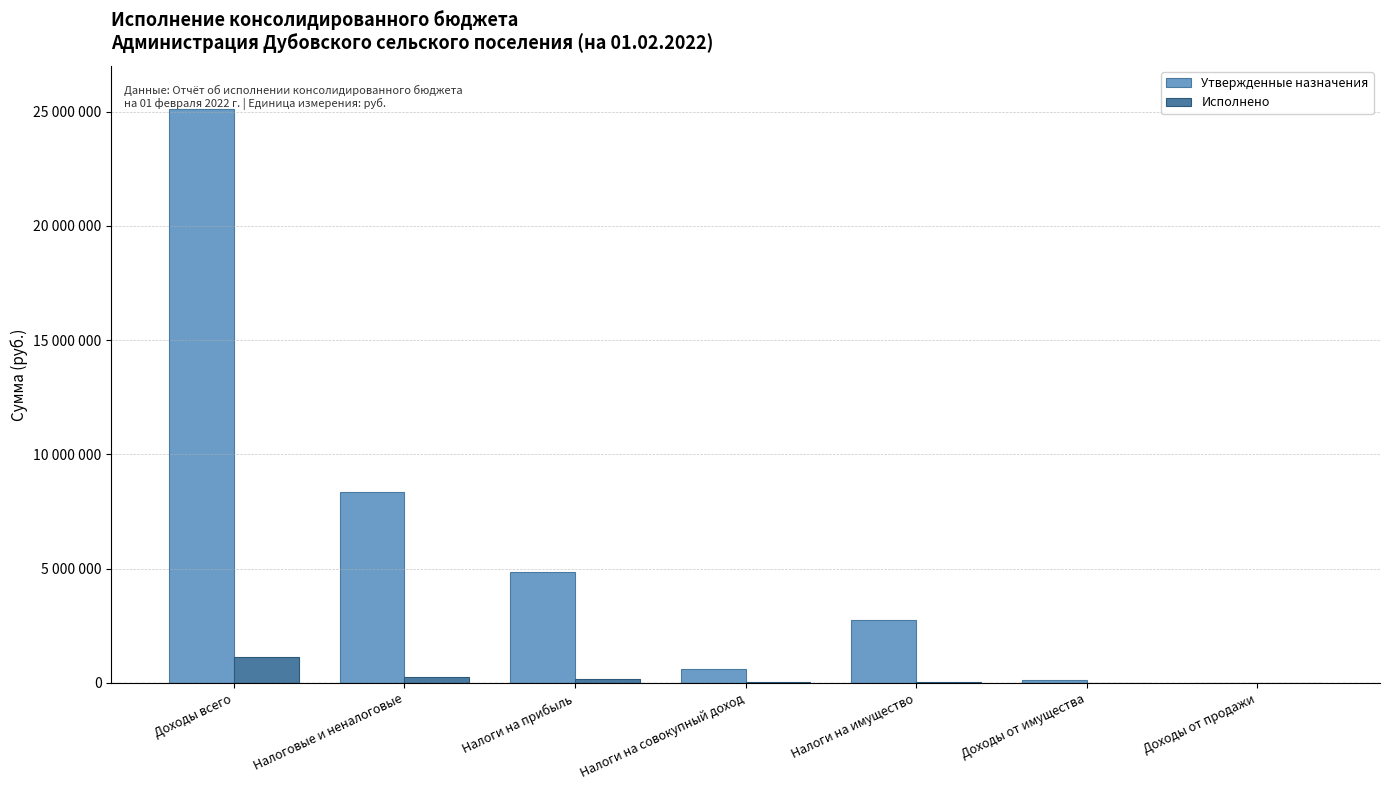

What are all the series names shown in the legend?

Утвержденные назначения, Исполнено